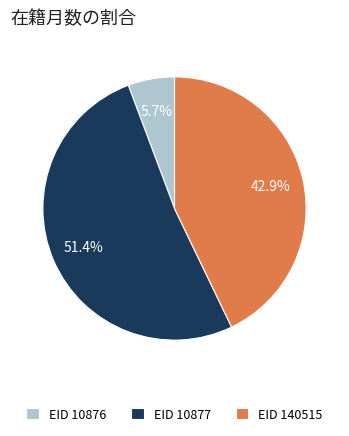

What is the ratio of the value at EID 140515 to the value at EID 10876?

7.5